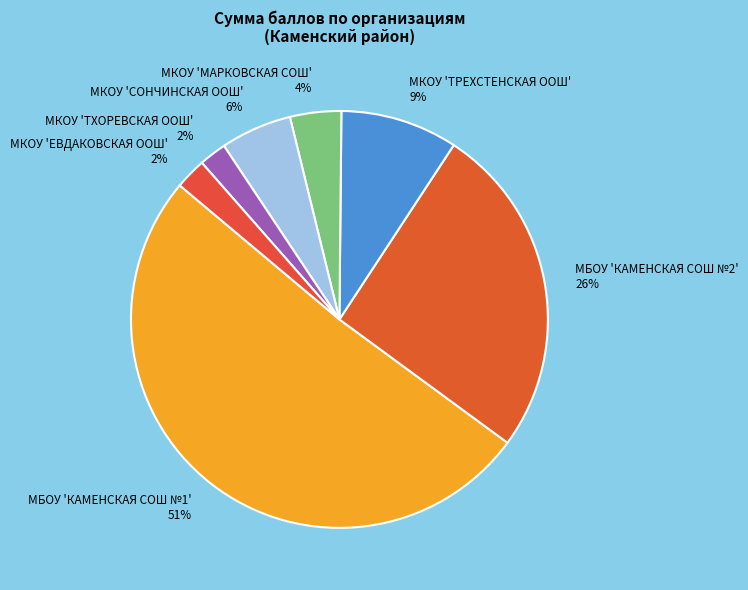

Does МКОУ 'ТРЕХСТЕНСКАЯ ООШ' account for over 50% of the chart?

No